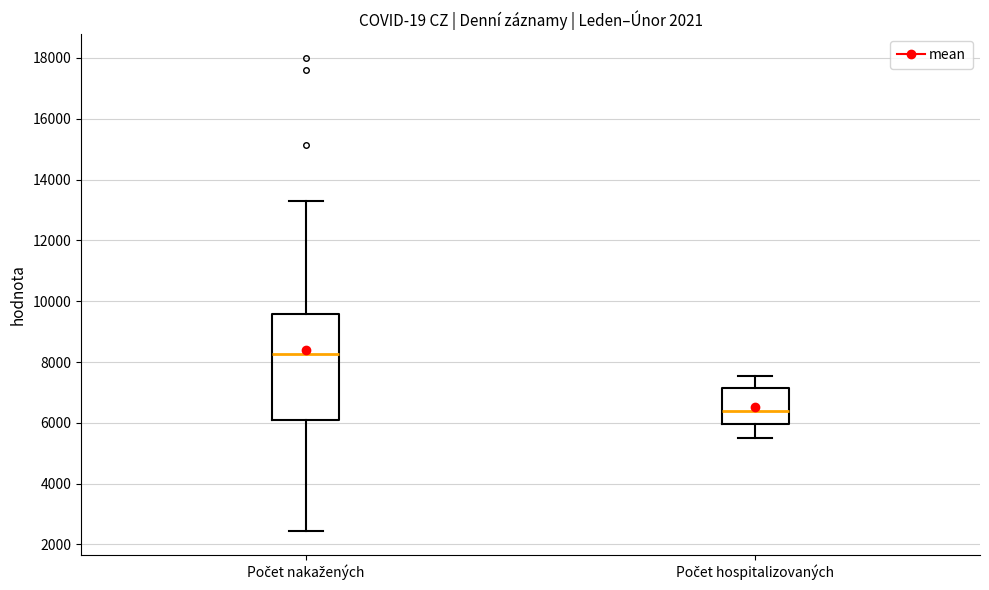

Which box is the tallest, from its lower edge to its upper edge?

Počet nakažených